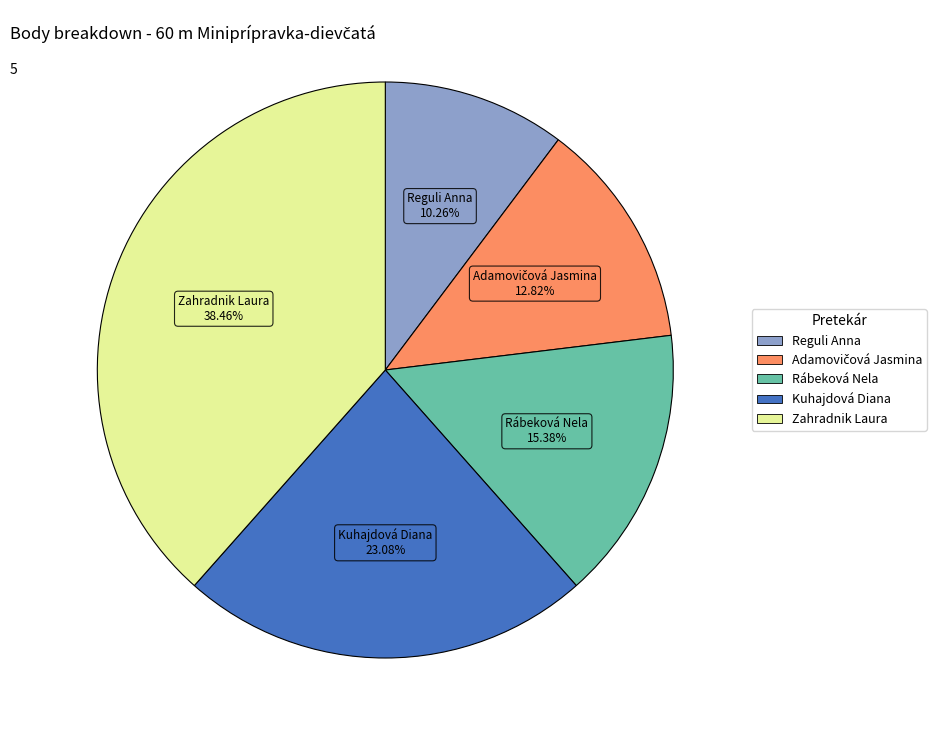

Between Kuhajdová Diana and Rábeková Nela, which is larger?

Kuhajdová Diana